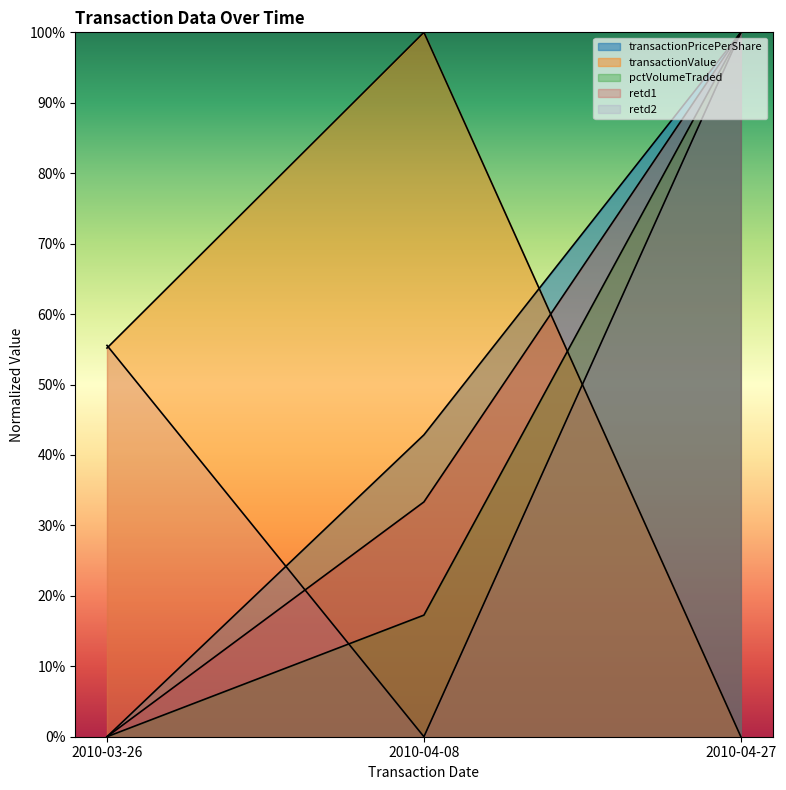

Which series changed the most between 2010-03-26 and 2010-04-08?

retd2